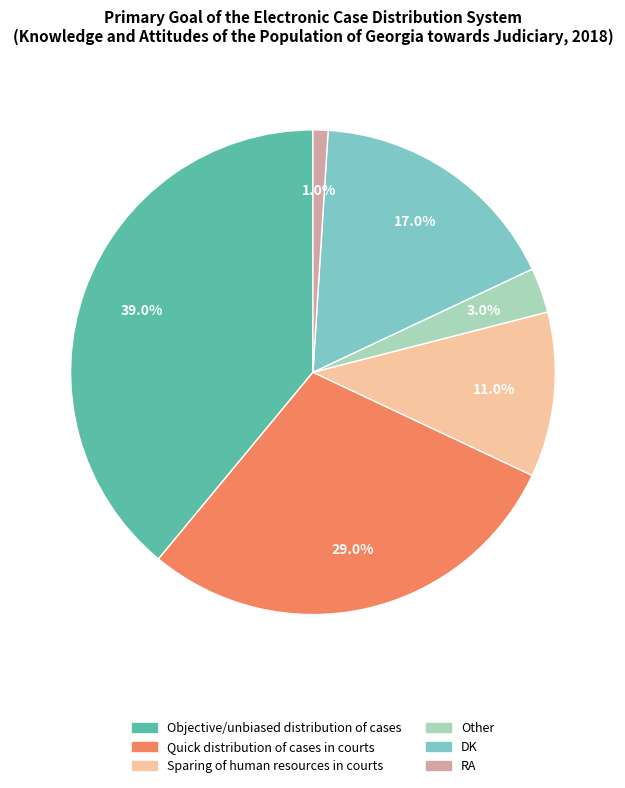

What is the total percentage of Sparing of human resources in courts and RA?

12.0%